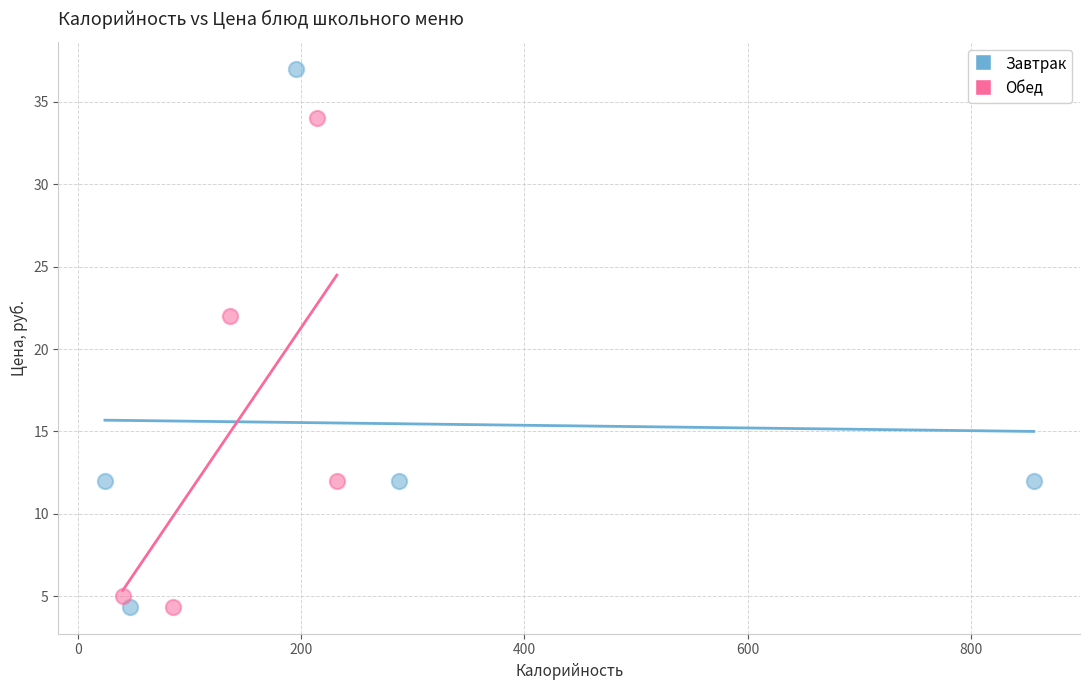

Which series reaches the maximum Y coordinate?

Завтрак